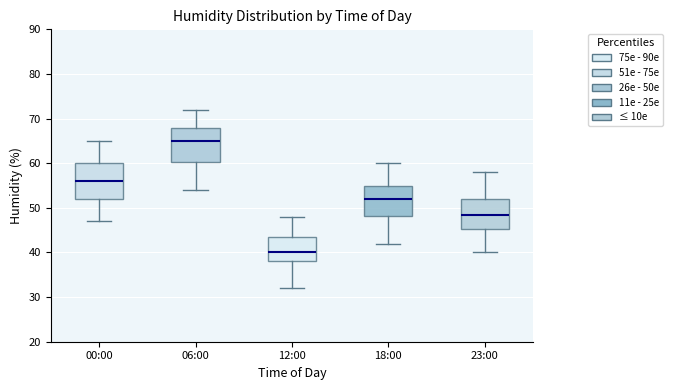

Reading left to right, read every box against the y-axis: the position of its median line, the range the box covers, and the ends of its whiskers. The values are not printed on the chart, so give them approximately, as read against the axis.

00:00: median 56, box 52 to 60, whiskers 47 to 65
06:00: median 65, box 60 to 68, whiskers 54 to 72
12:00: median 40, box 38 to 44, whiskers 32 to 48
18:00: median 52, box 48 to 55, whiskers 42 to 60
23:00: median 49, box 45 to 52, whiskers 40 to 58